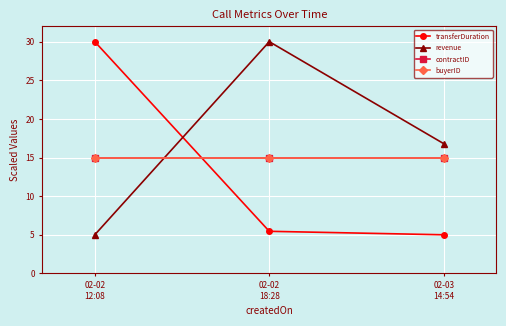

The contractID series shows 15.0 at 02-02
12:08. True or false?

True